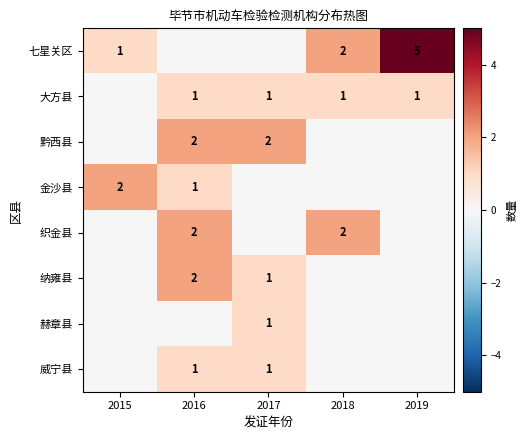

Is it true that 大方县 equals 1 at 2016?

True